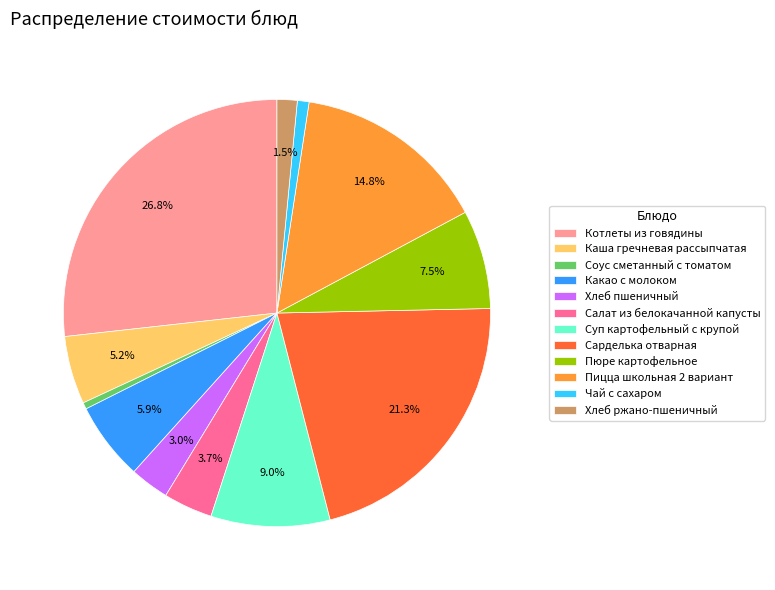

To the nearest percent, what is the difference between the Соус сметанный с томатом and Хлеб пшеничный slice percentages?

2%